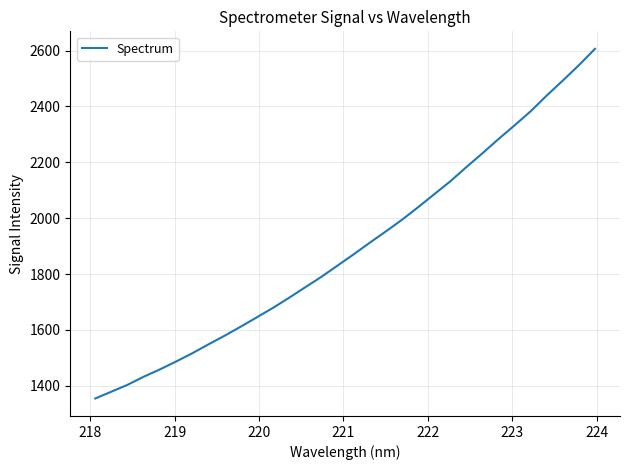

True or false: there are more than 1 points higher than both neighbors.

False